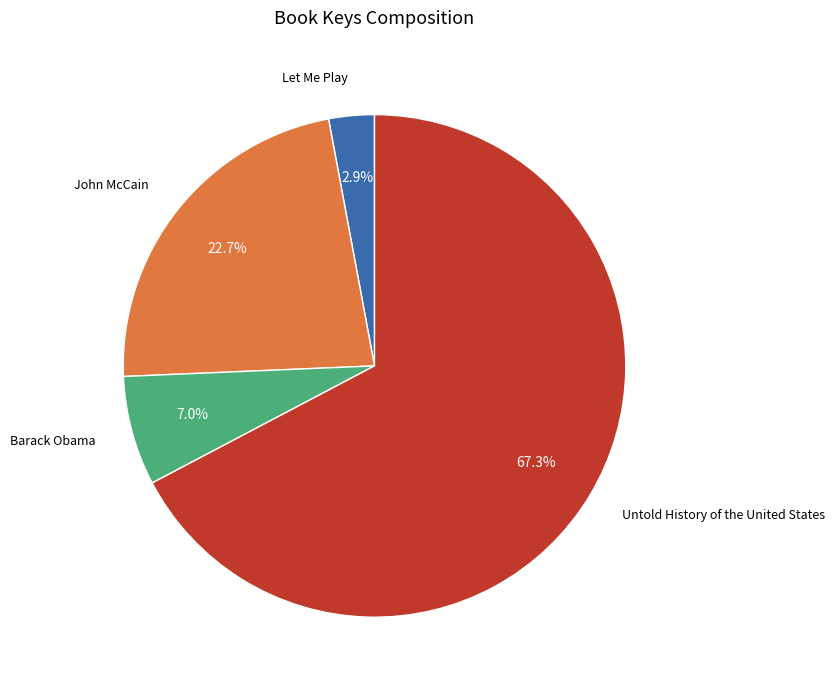

To the nearest percent, what is the difference between the largest and smallest slice percentages?

64%